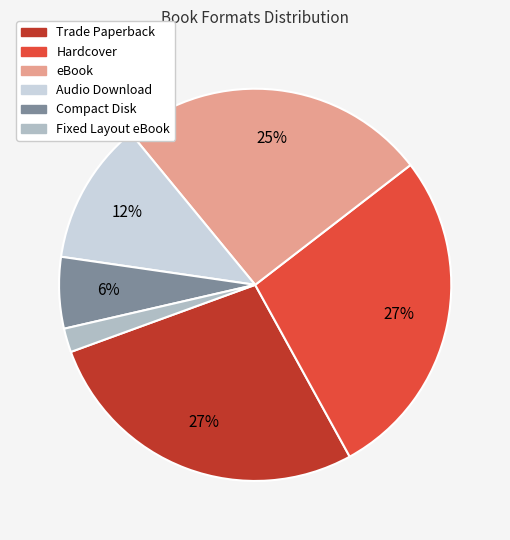

Is Audio Download the majority of the pie?

No